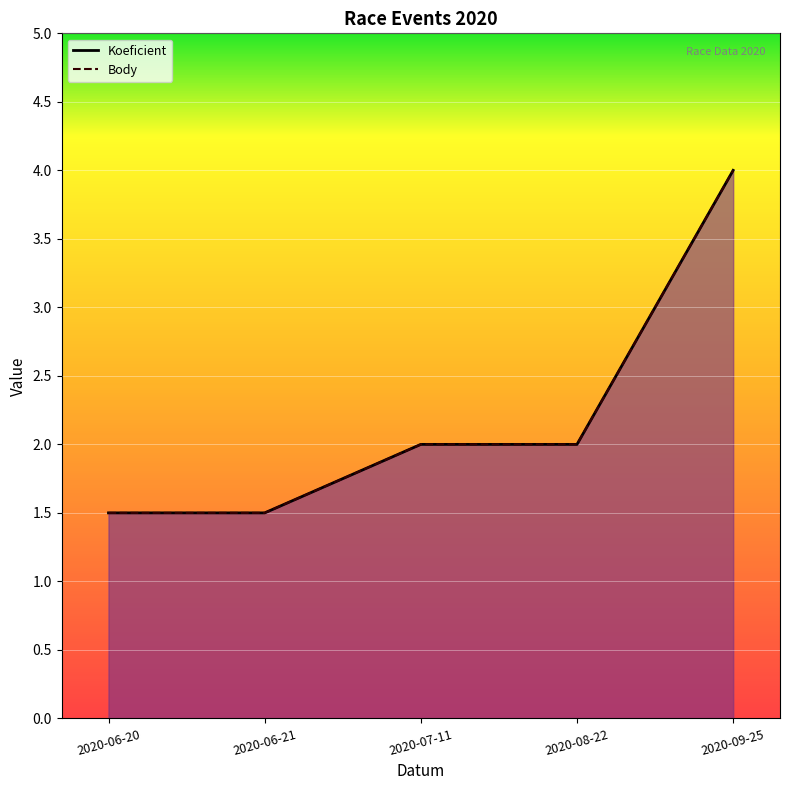

Which has a higher value, 2020-08-22 or 2020-06-21?

2020-08-22